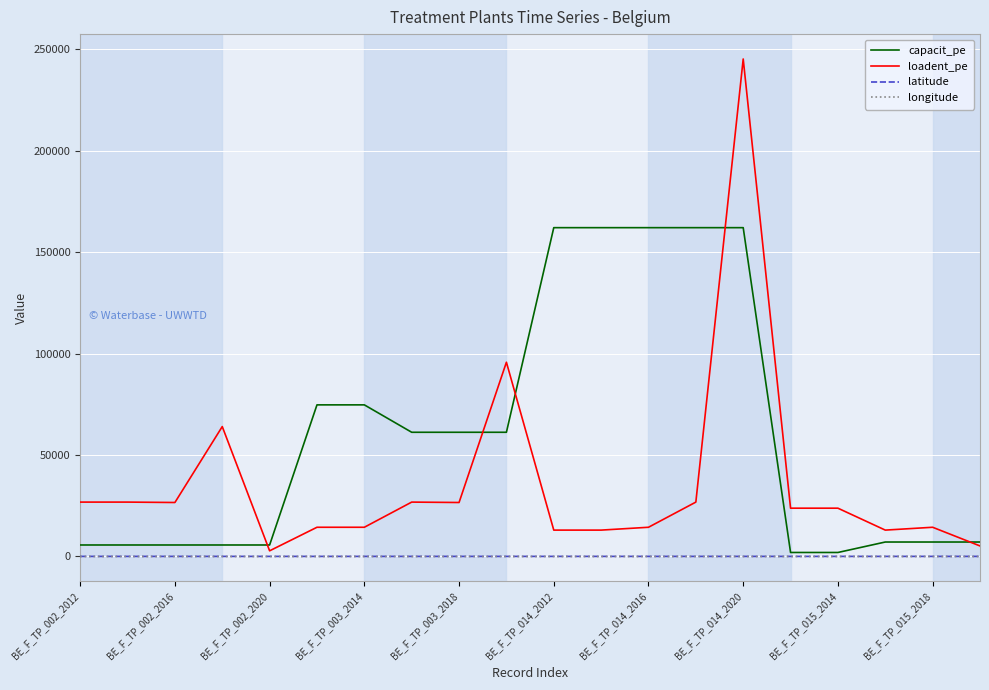

Which series has the largest range (max minus min)?

loadent_pe